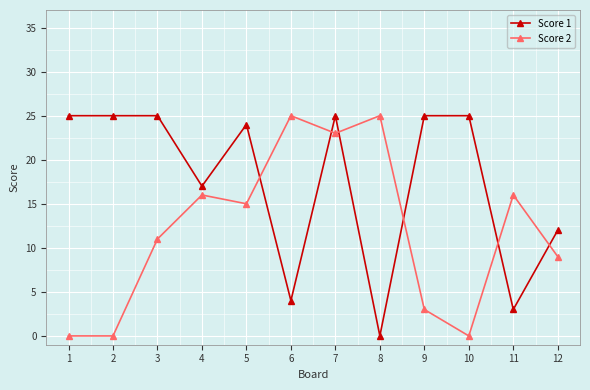

Rank the series by their average value, from lowest to highest.

Score 2, Score 1